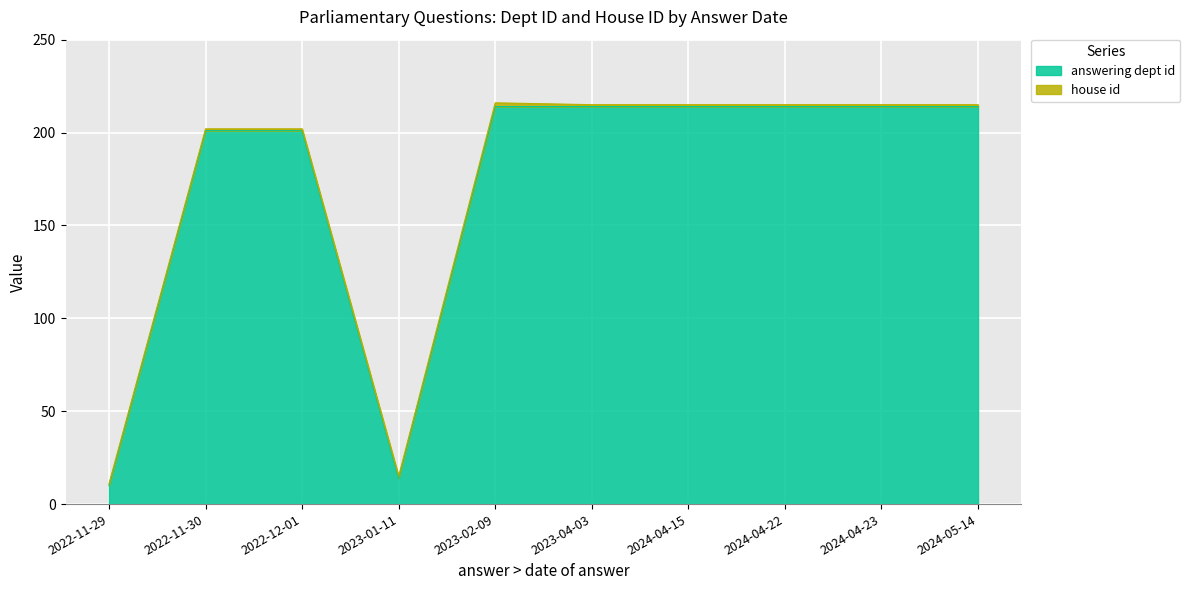

What is the label of the 5th point from the left?

2023-02-09